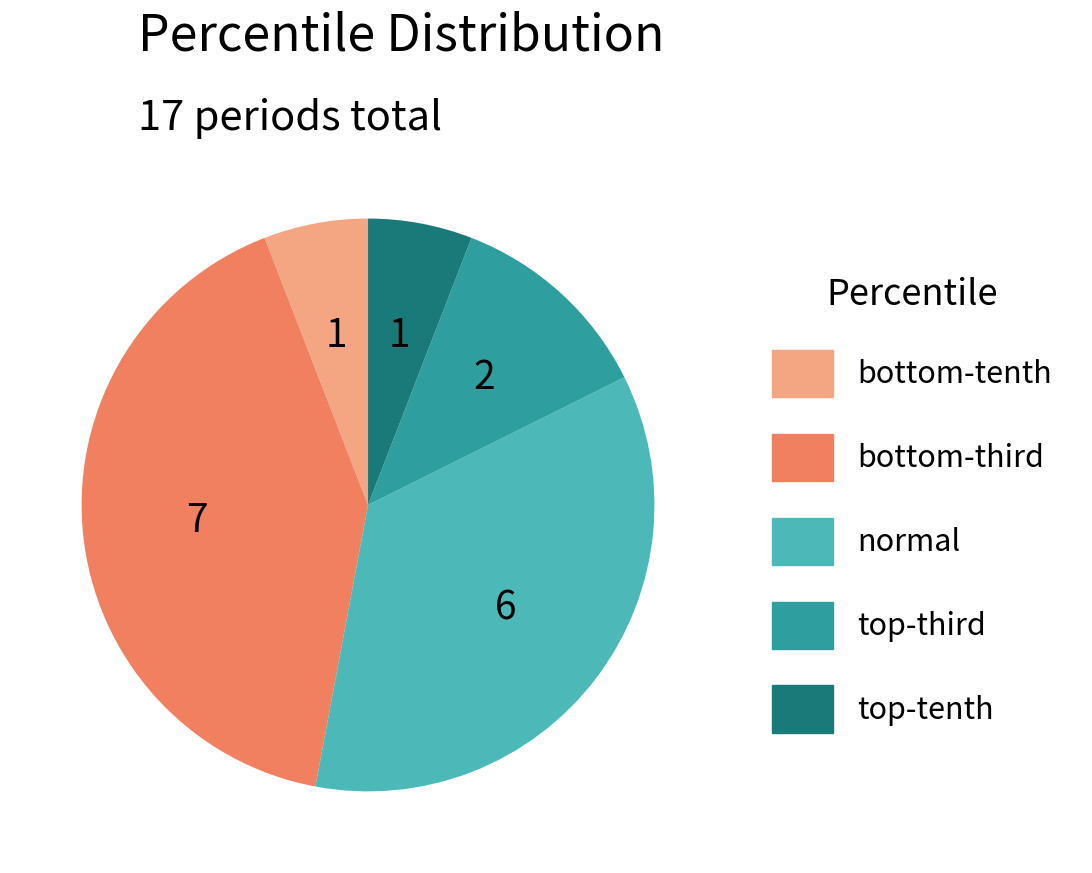

Which category has the biggest portion of the pie?

bottom-third